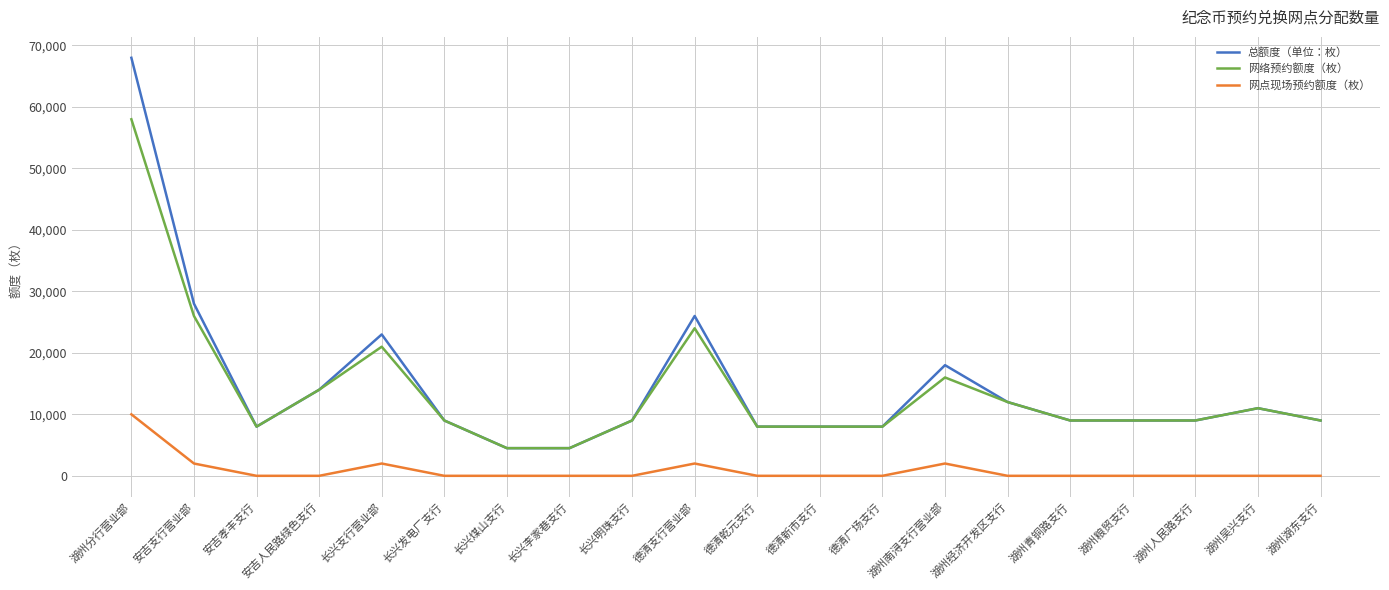

Is the value of 网络预约额度（枚） at 长兴明珠支行 greater than the value of 网点现场预约额度（枚） at 湖州粮贸支行?

Yes